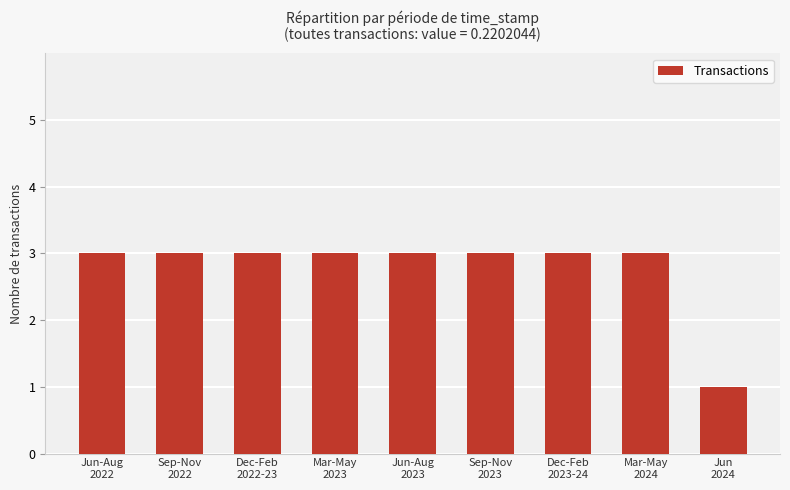

What is the value of the 2nd bar from the left?

3